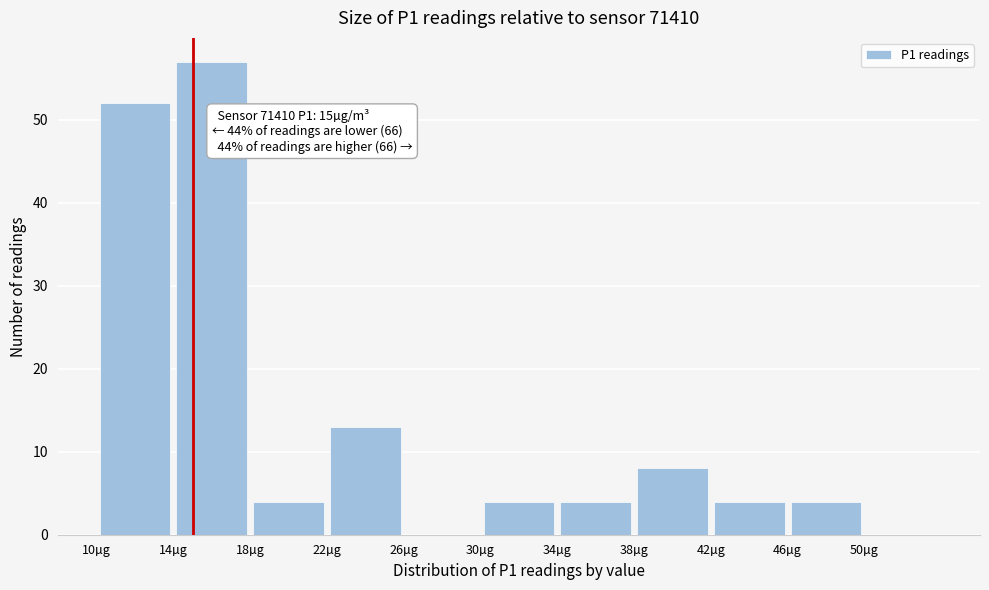

Over which range of the x-axis is the bar tallest?

14 to 18